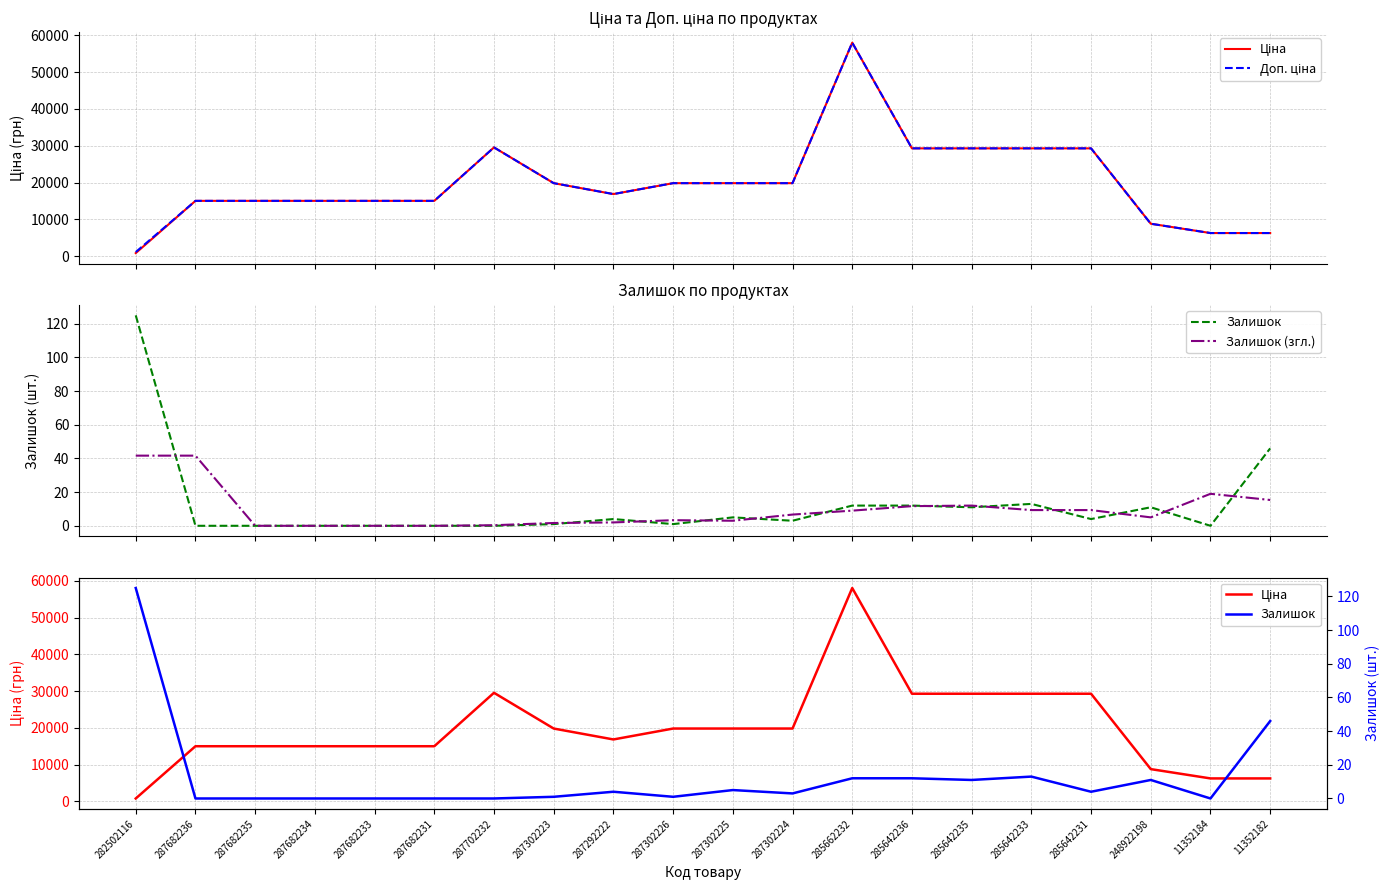

What is the spread (max minus min) of values at 287682233?

15019.2